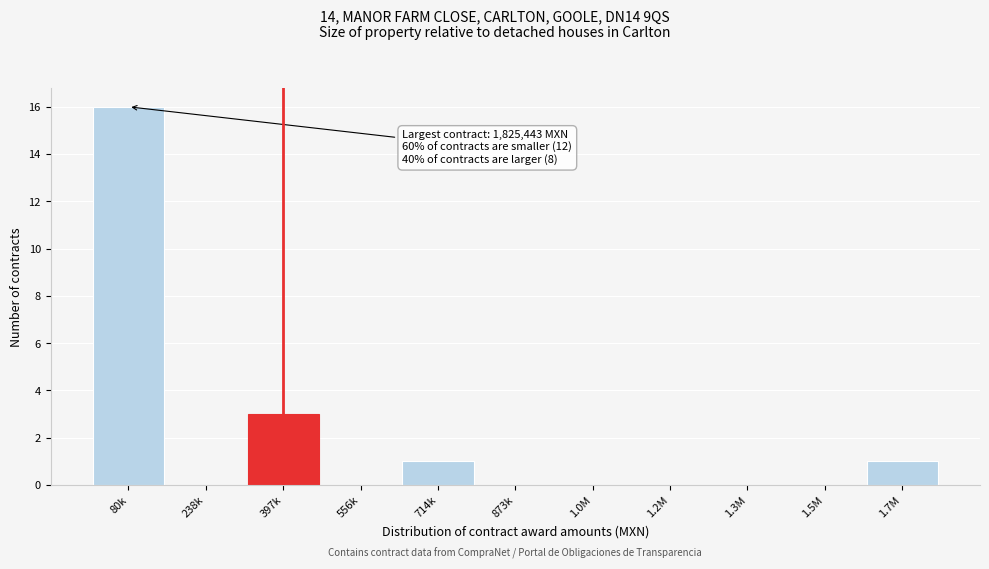

Reading left to right, extract all data points from this chart.

80k=16	238k=0	397k=3	556k=0	714k=1	873k=0	1.0M=0	1.2M=0	1.3M=0	1.5M=0	1.7M=1